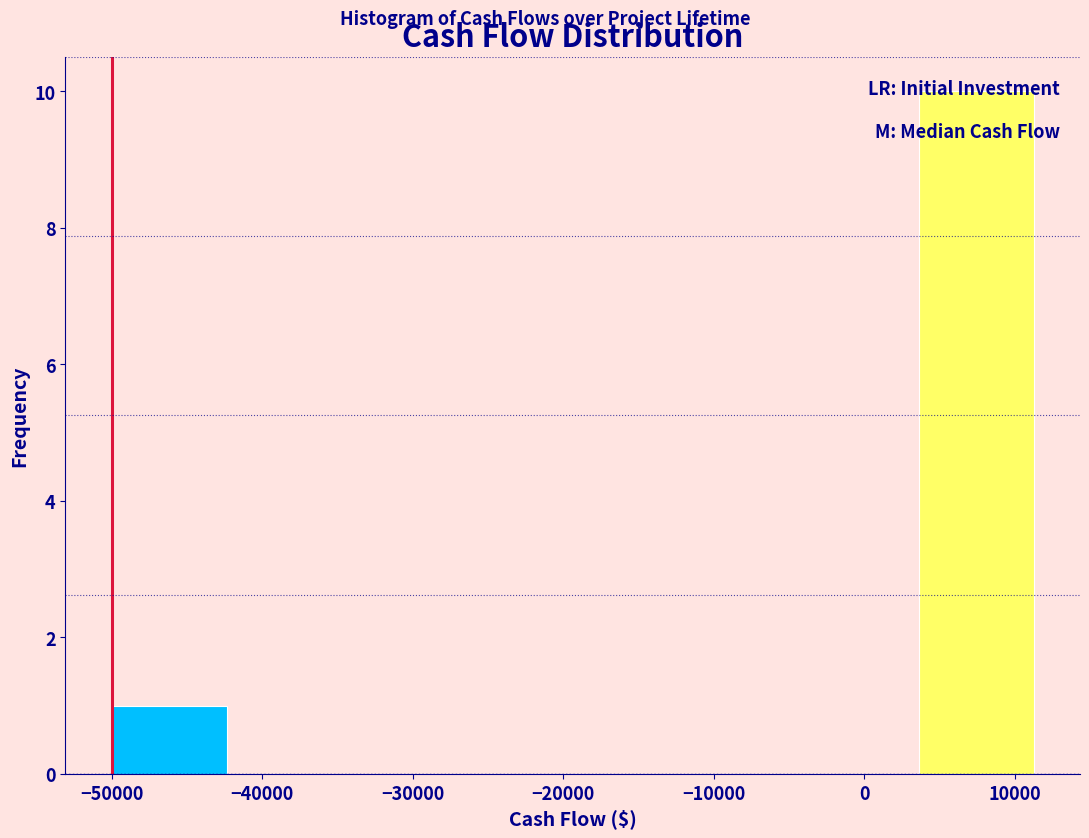

Over which range of the x-axis is the bar tallest?

4000 to 11000